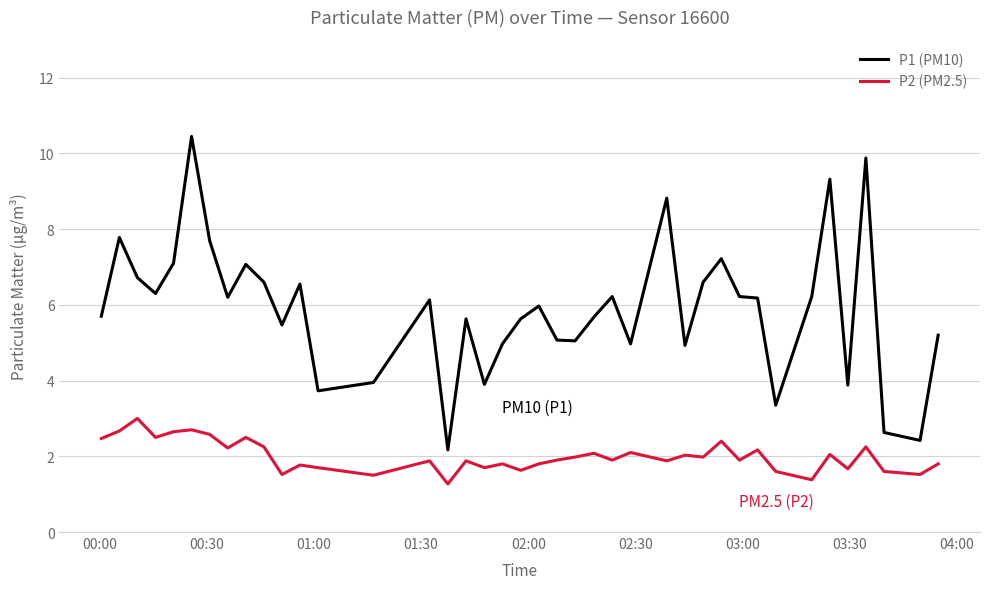

Which series has the widest spread of values?

P1 (PM10)